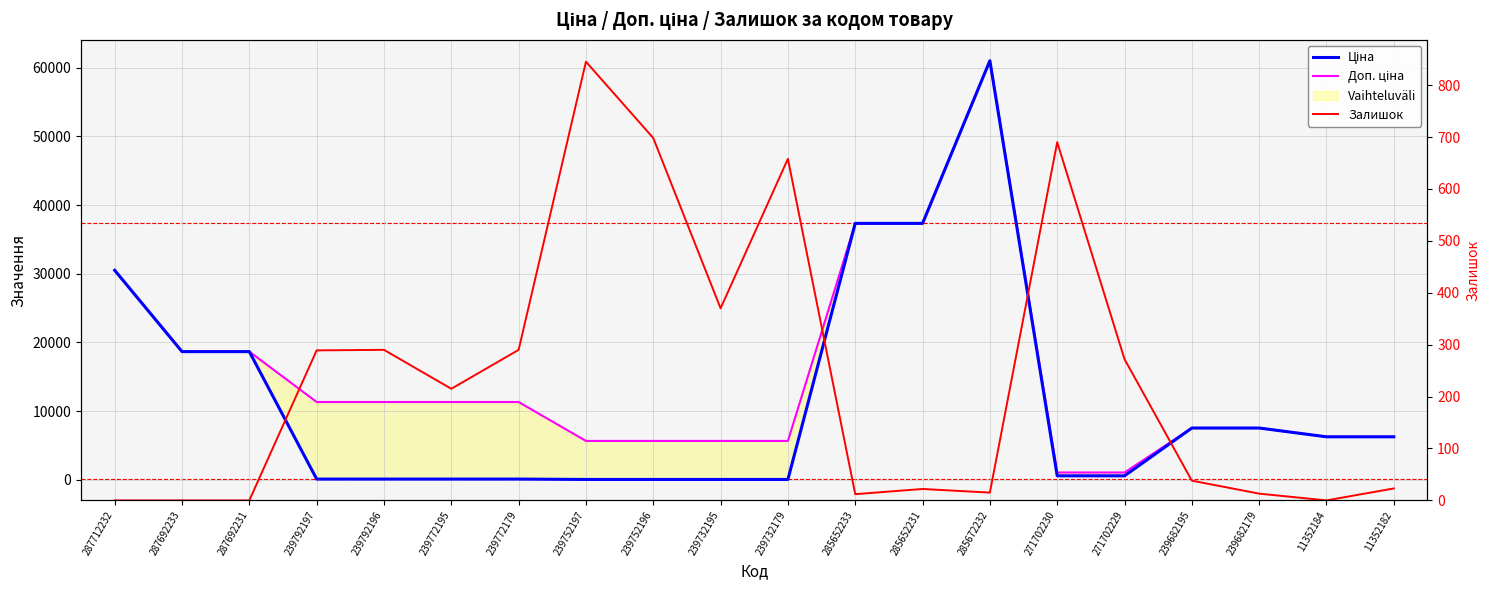

True or false: Доп. ціна and Ціна cross at least once.

False